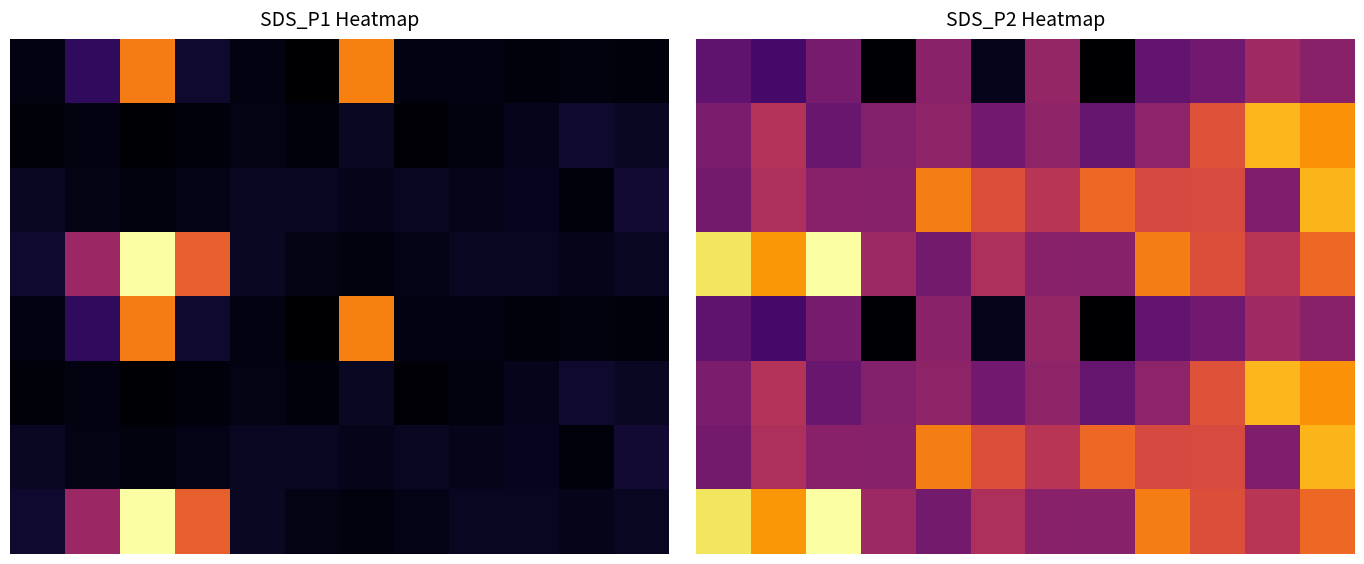

List the series in order of their peak value, lowest first.

0, 4, 2, 6, 1, 5, 3, 7